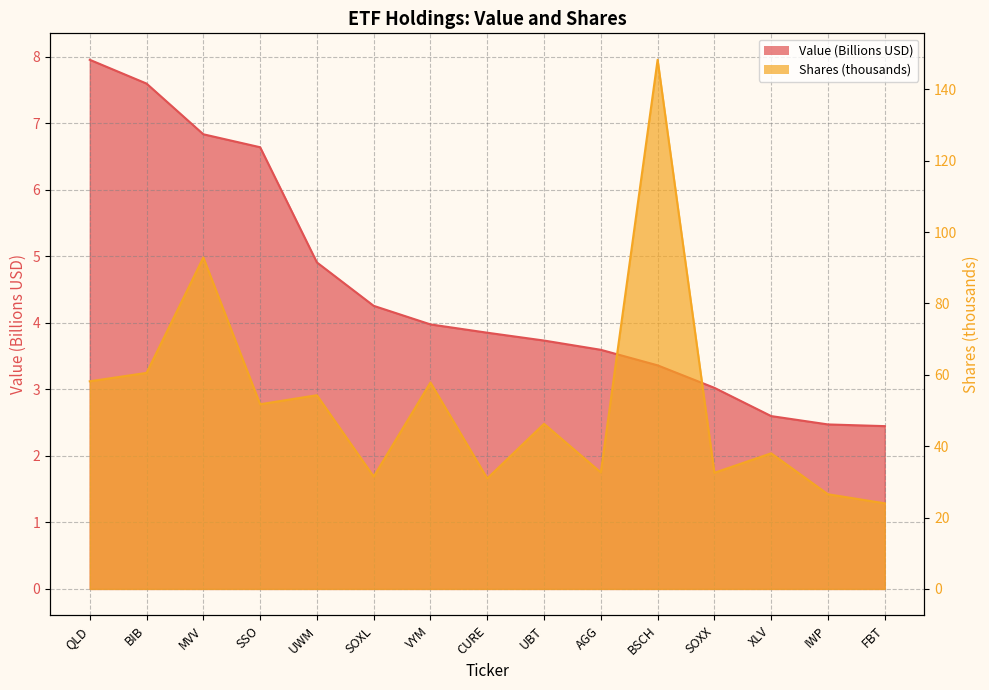

True or false: Shares and Value (Billions) intersect in this chart.

False